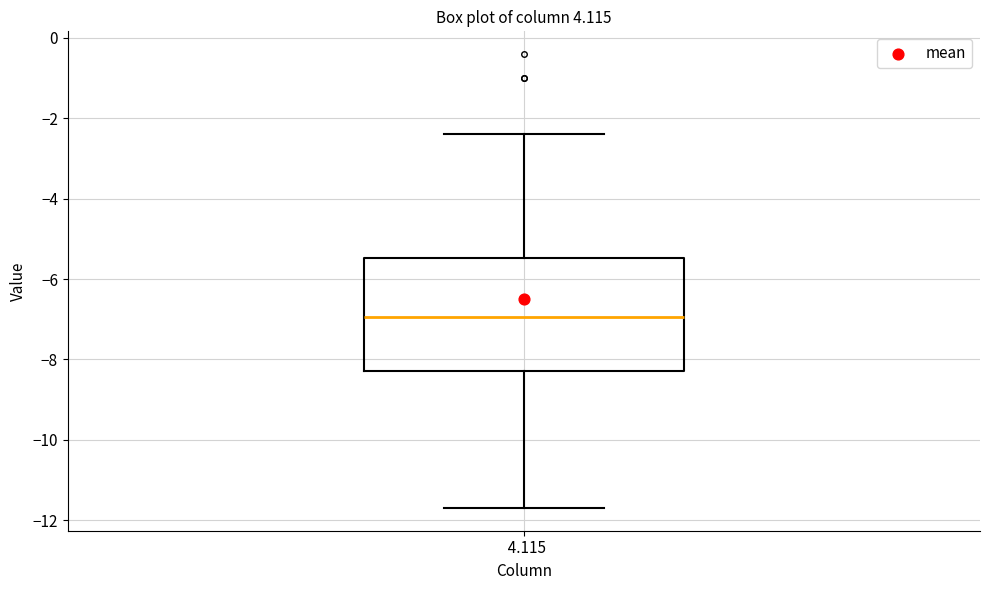

Transcribe this box plot: give where the median line is, the range the box spans, and where the two whiskers end, as read against the y-axis. The values are not printed on the chart, so give them approximately, as read against the axis.

median -7.0, box -8.2 to -5.4, whiskers -11.6 to -2.4